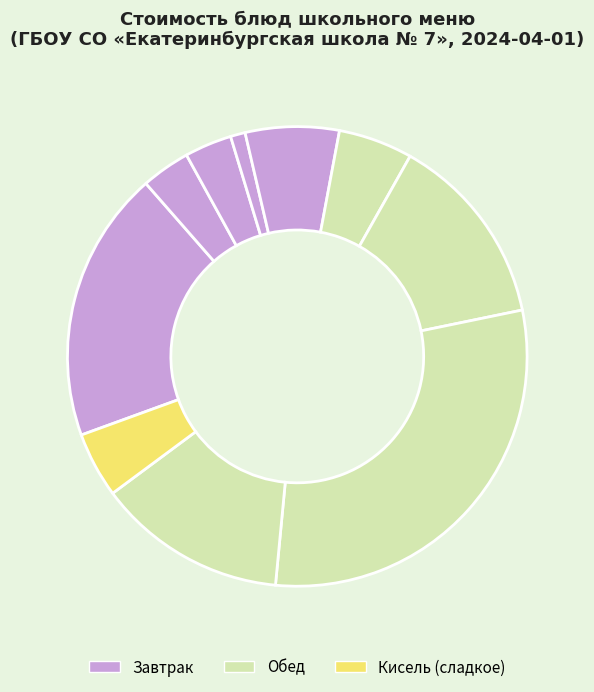

How many slices are in this pie chart?

10